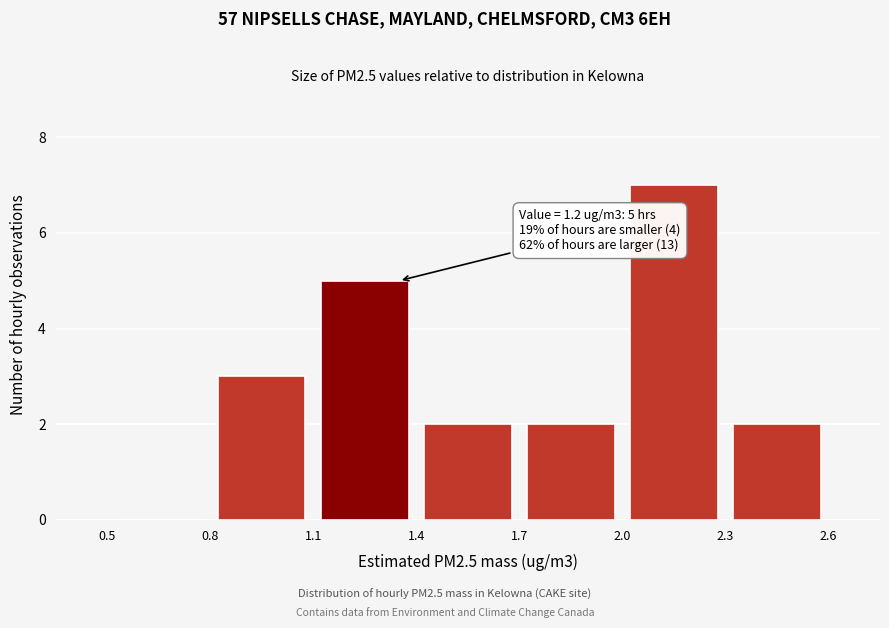

Which range on the x-axis has the tallest bar?

2.0 to 2.3